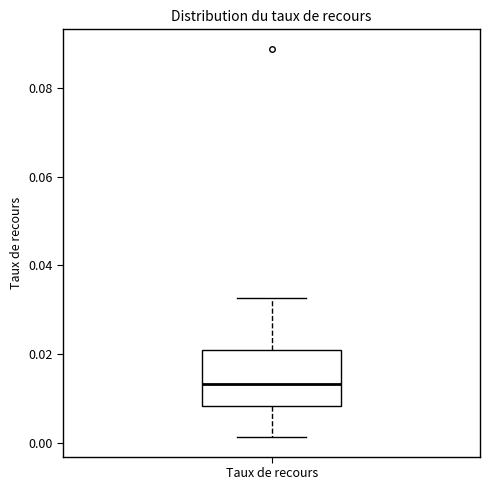

Read this box plot against the y-axis: the position of the median line, the range covered by the box, and the ends of both whiskers. The values are not printed on the chart, so give them approximately, as read against the axis.

median 0.014, box 0.008 to 0.020, whiskers 0.002 to 0.032